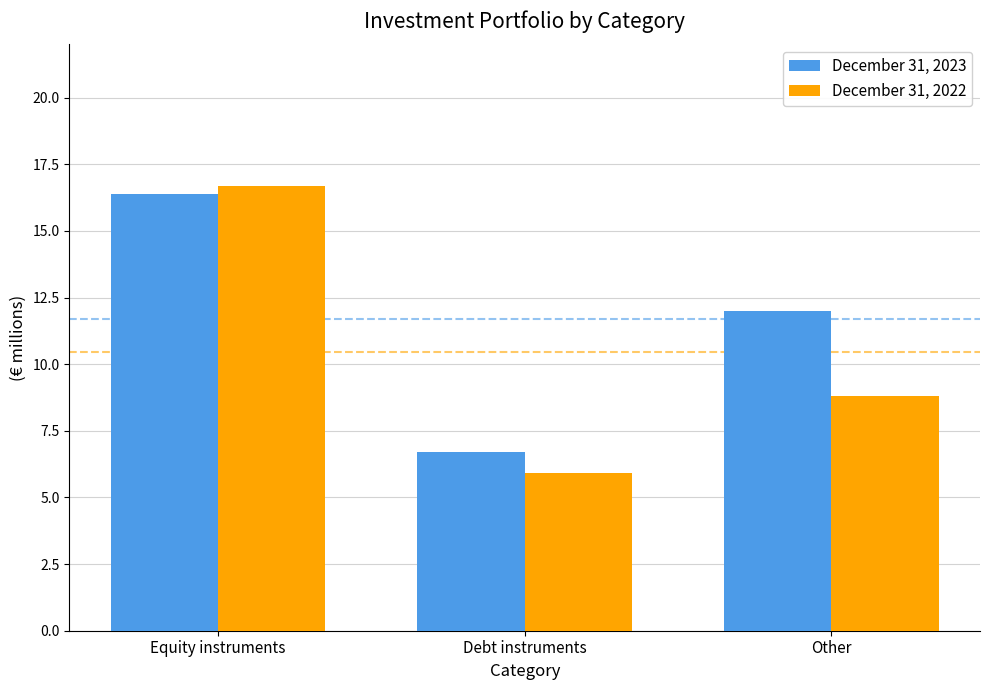

The December 31, 2022 series shows 16.7 at Equity instruments. True or false?

True